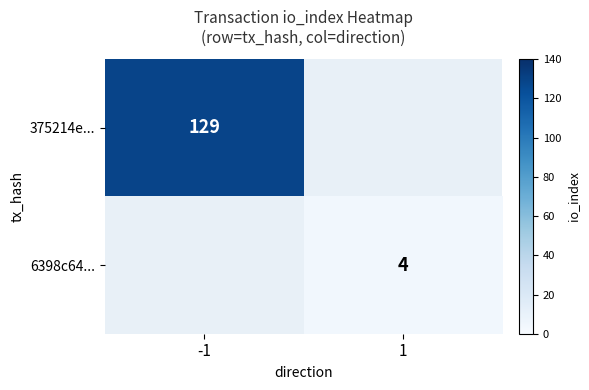

What is the maximum value shown in the chart?

129.0